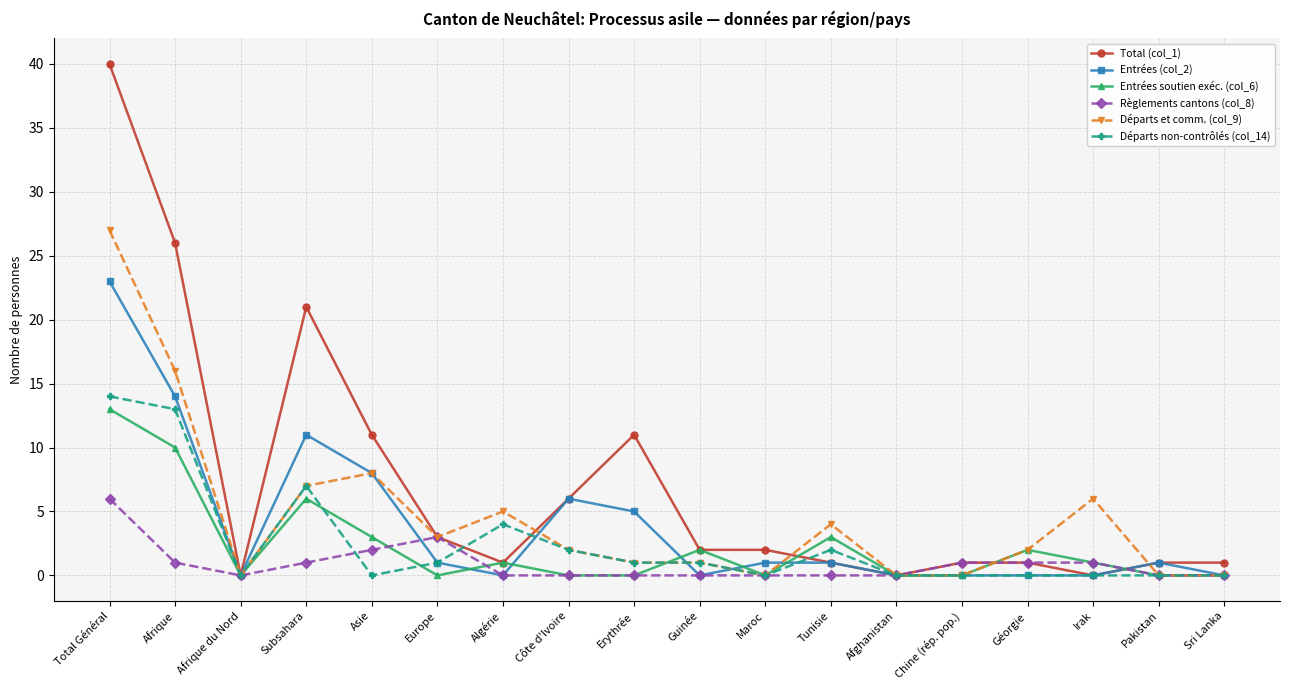

Where is the first local minimum for Départs non-contrôlés (col_14)?

Afrique du Nord